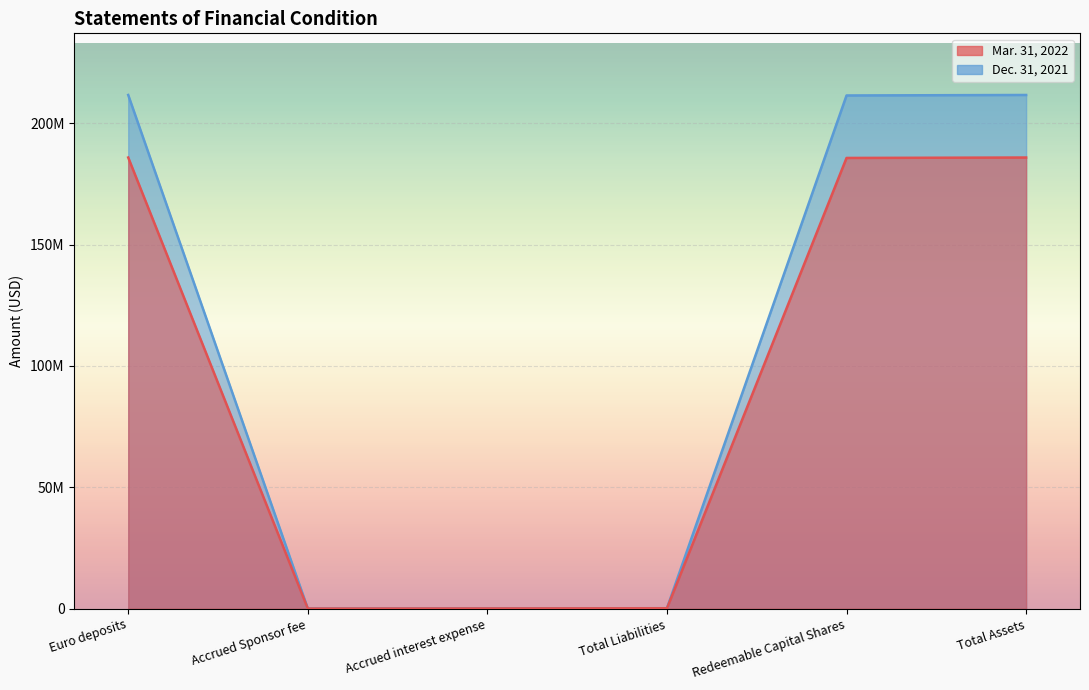

What is the label of the 4th point from the left?

Total Liabilities